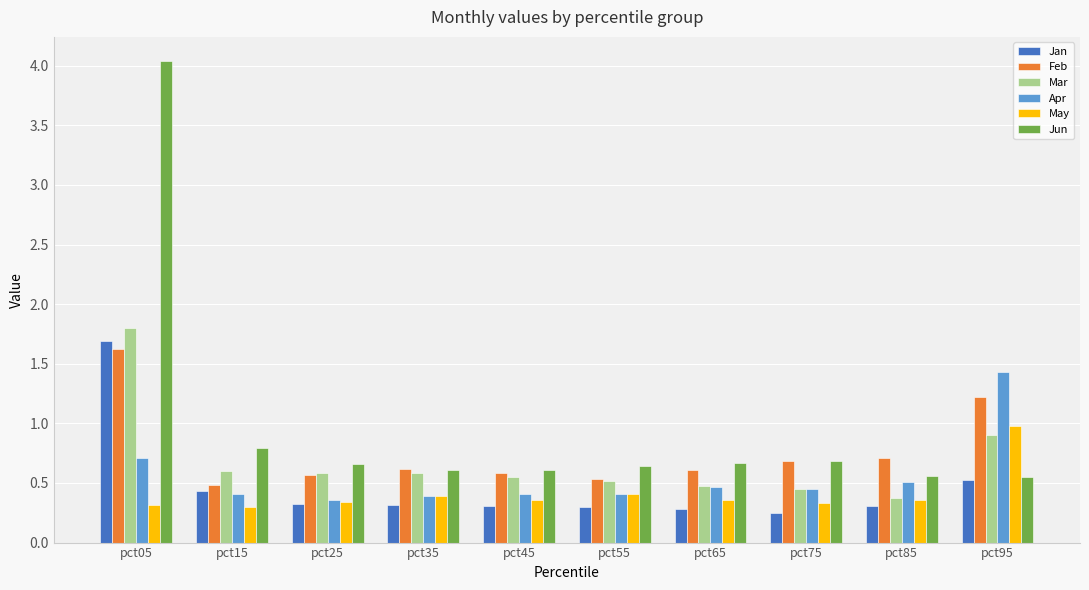

True or false: Feb has a value of 0.5 at pct55.

True